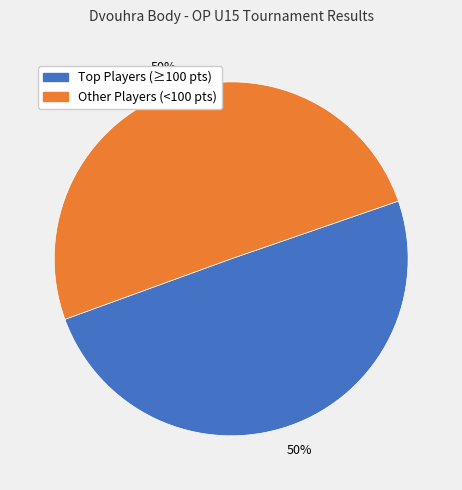

To the nearest percent, what is the average slice percentage?

50%